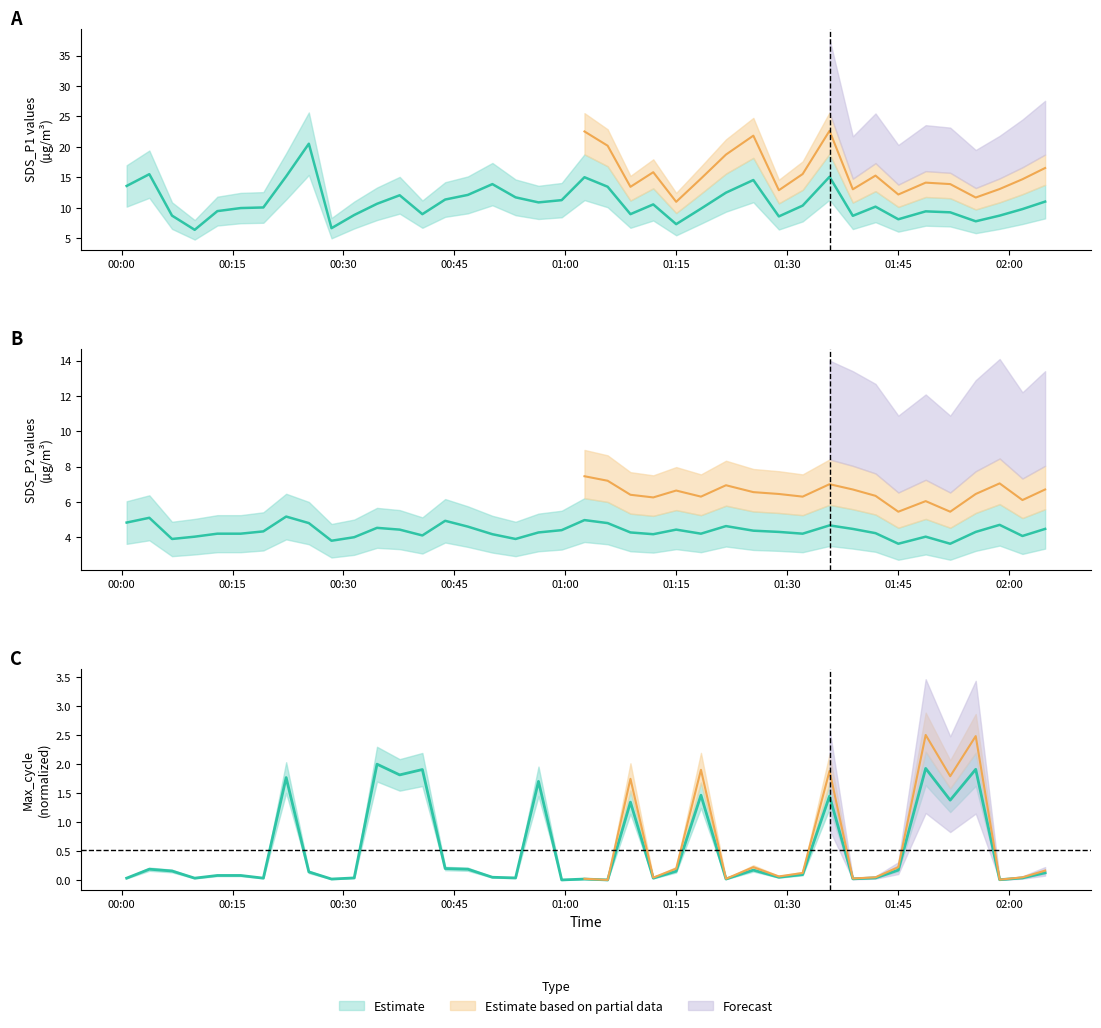

How many lines are shown in the chart?

3